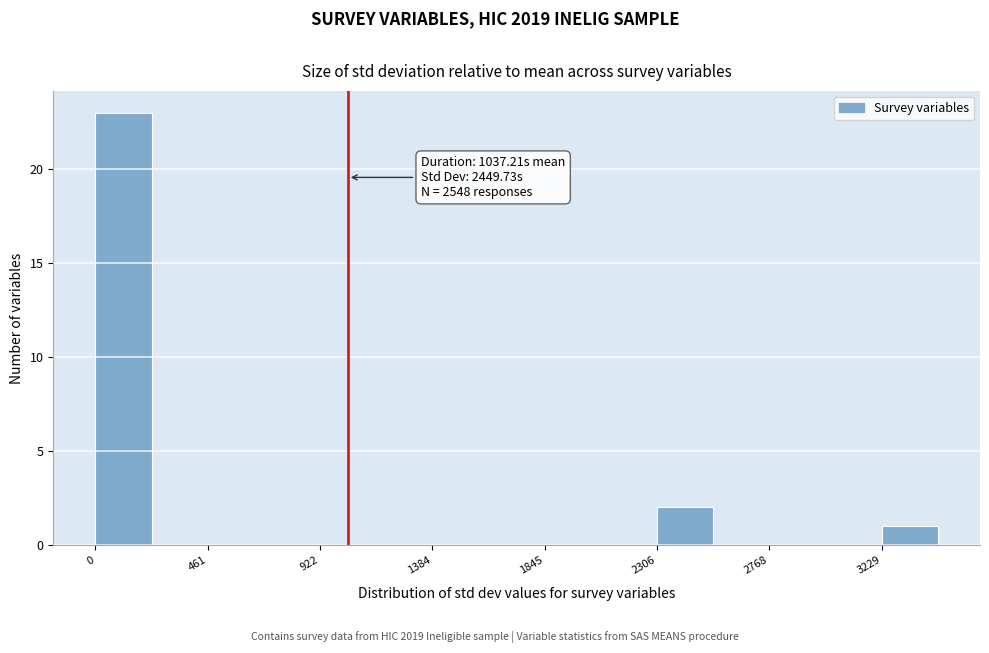

Which range on the x-axis has the tallest bar?

0 to 250